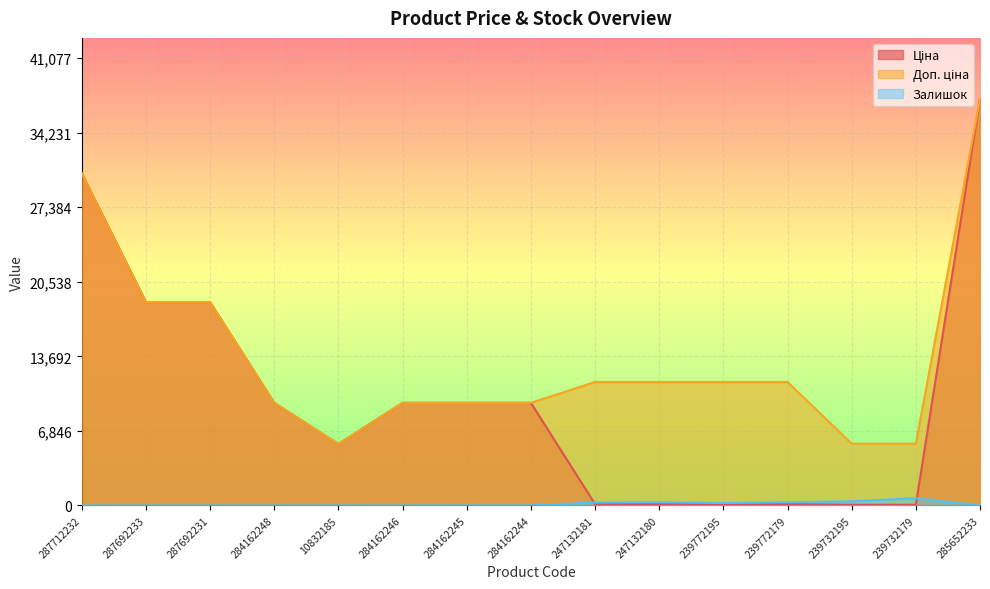

The value of Залишок at 287712232 is 0.0. True or false?

True